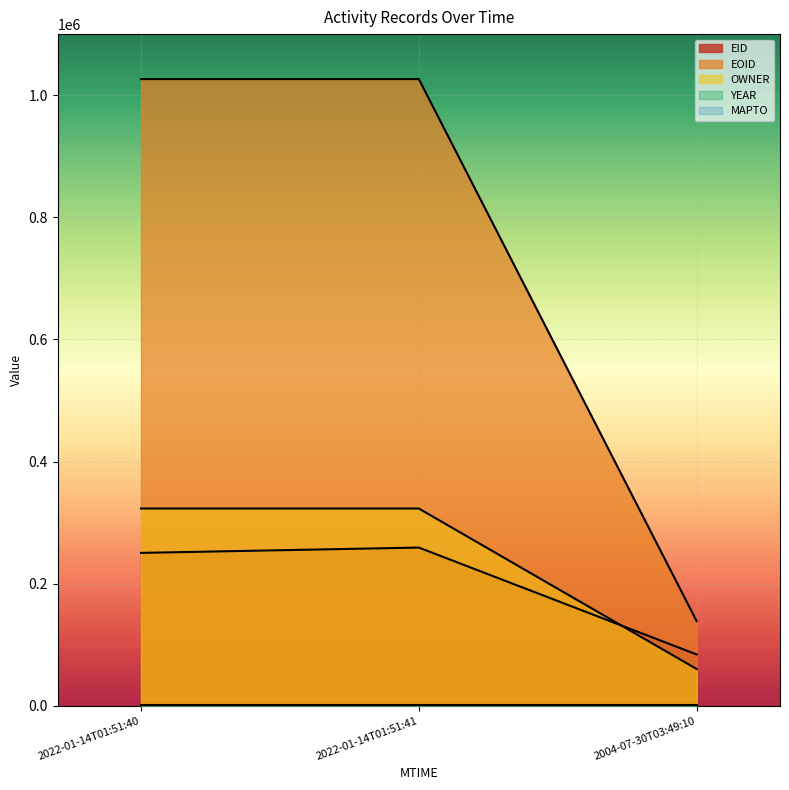

At which label does OWNER reach its minimum?

2004-07-30T03:49:10